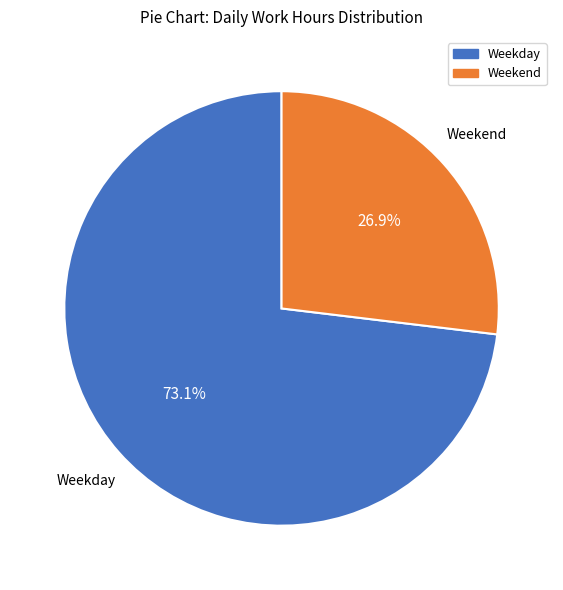

Is there a majority slice in this chart?

Yes